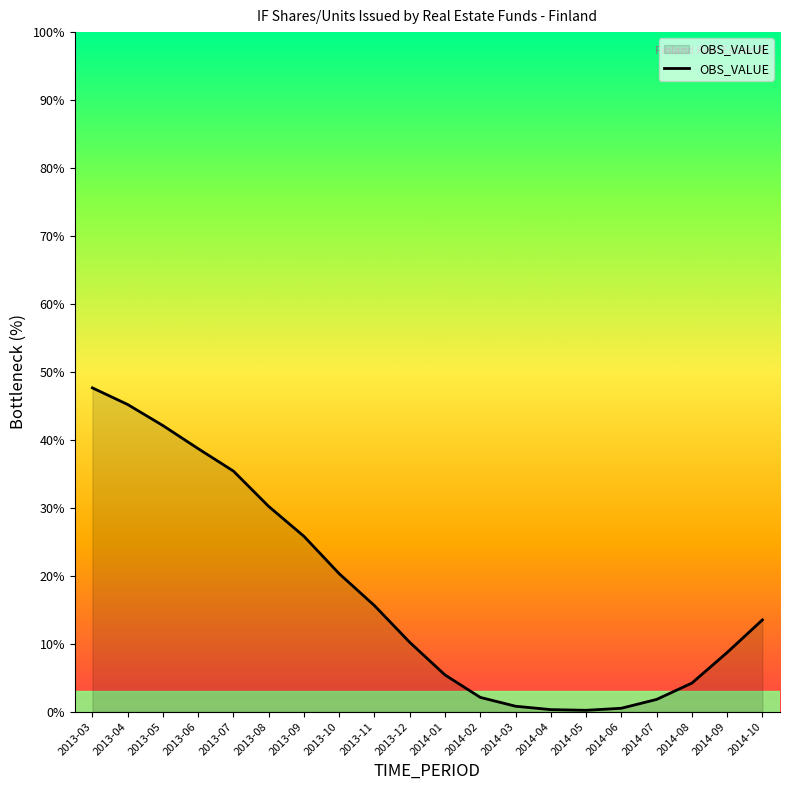

What position from the left is 2013-10?

8